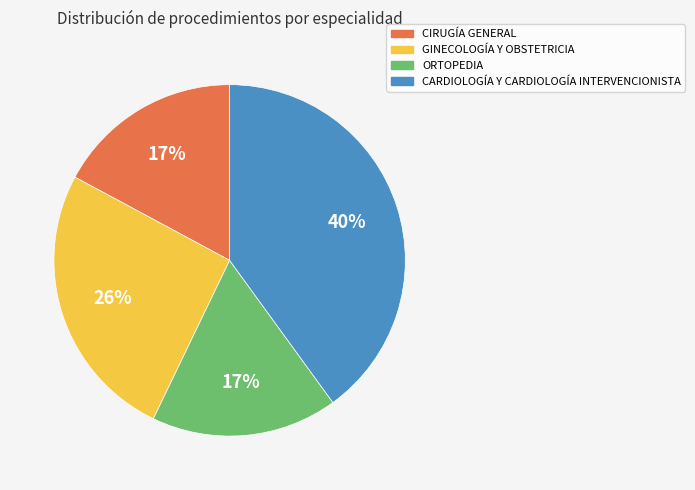

How many segments does this pie chart have?

4